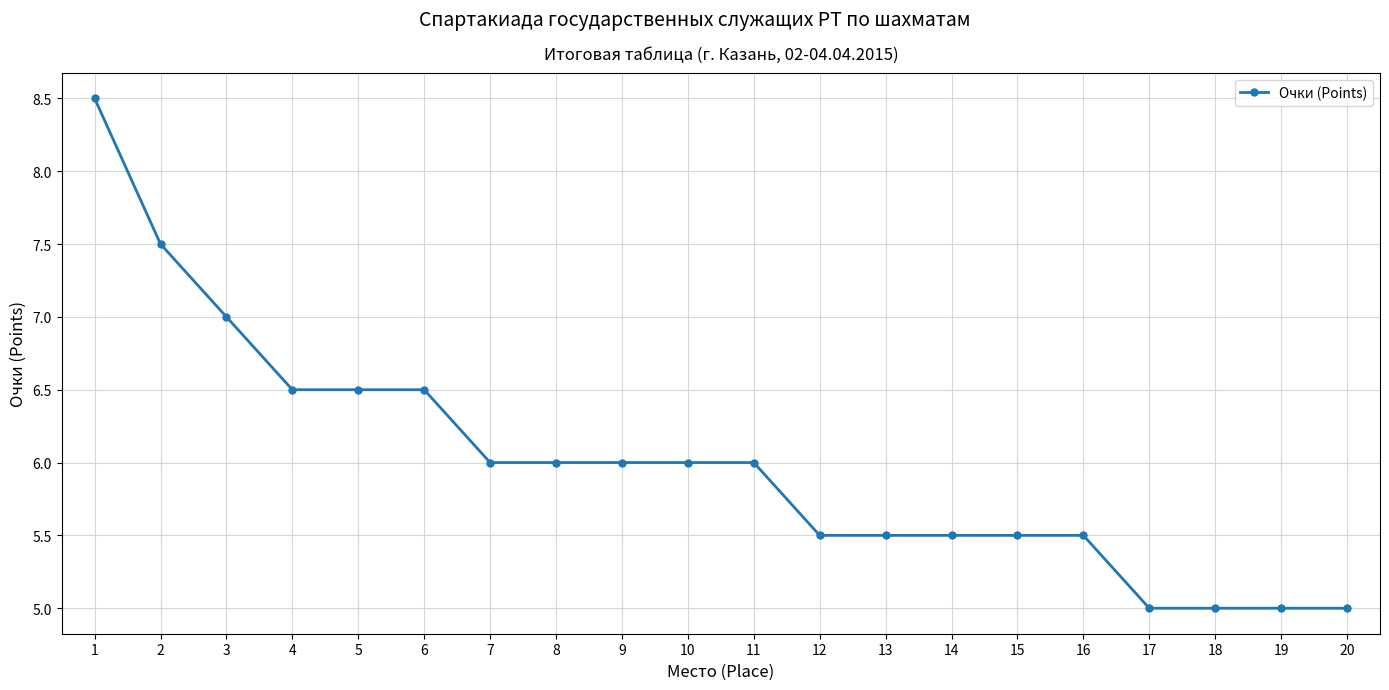

Reading right to left, transcribe all the data shown in this chart.

5.0	5.0	5.0	5.0	5.5	5.5	5.5	5.5	5.5	6.0	6.0	6.0	6.0	6.0	6.5	6.5	6.5	7.0	7.5	8.5